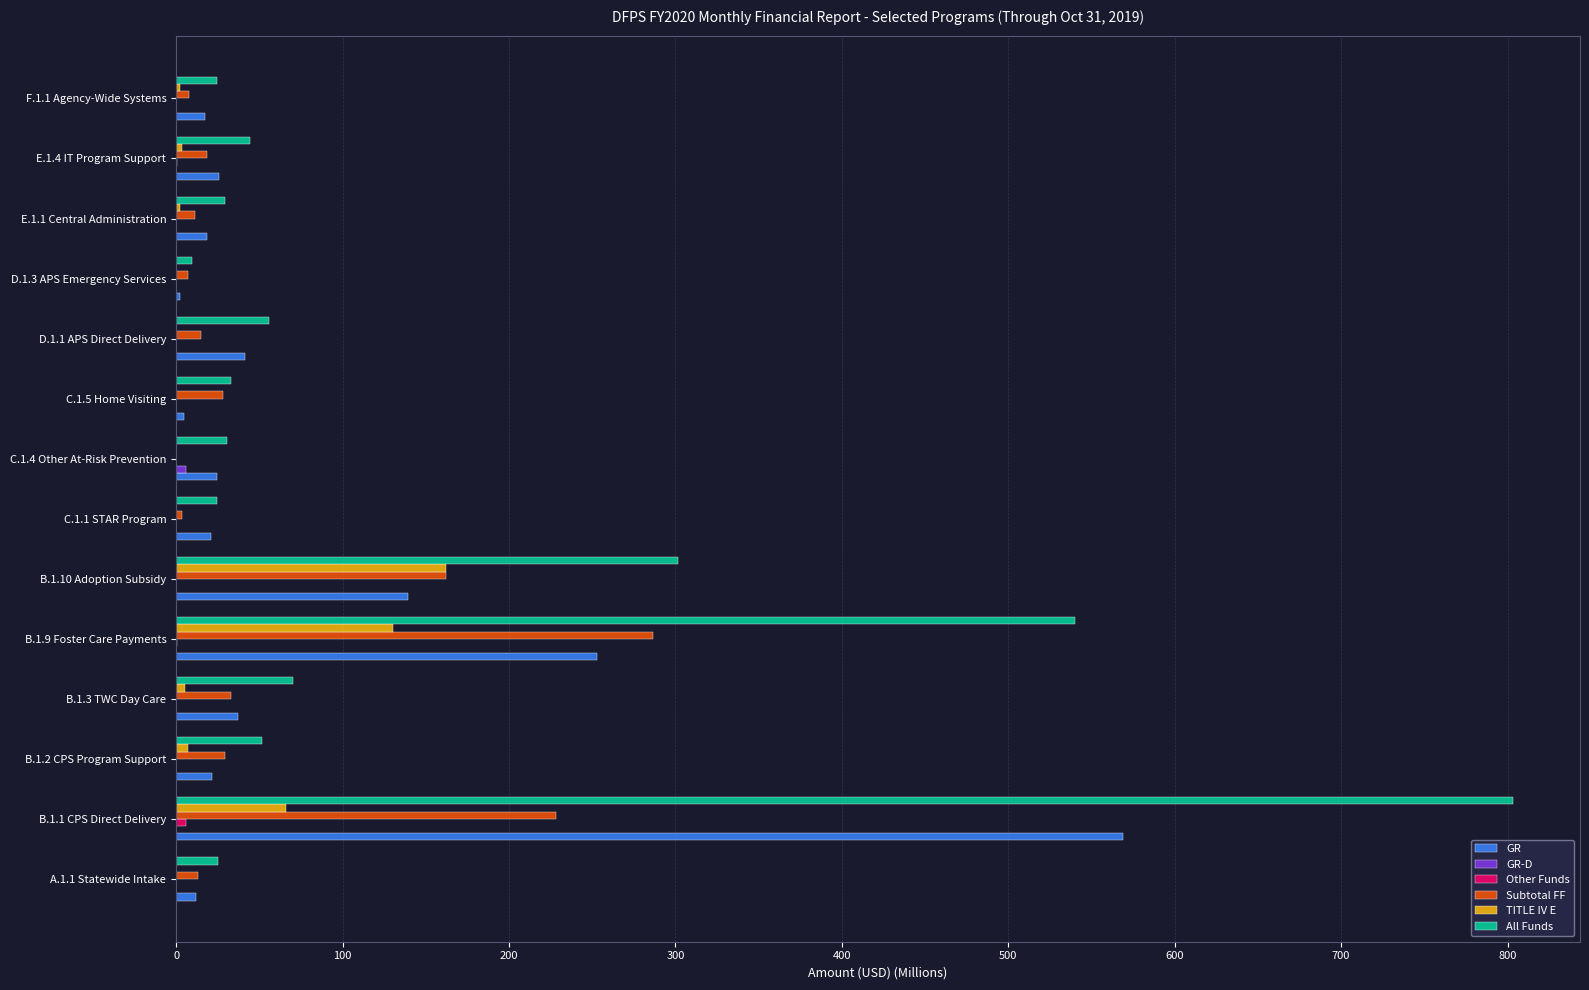

Which series has the largest range (max minus min)?

All Funds